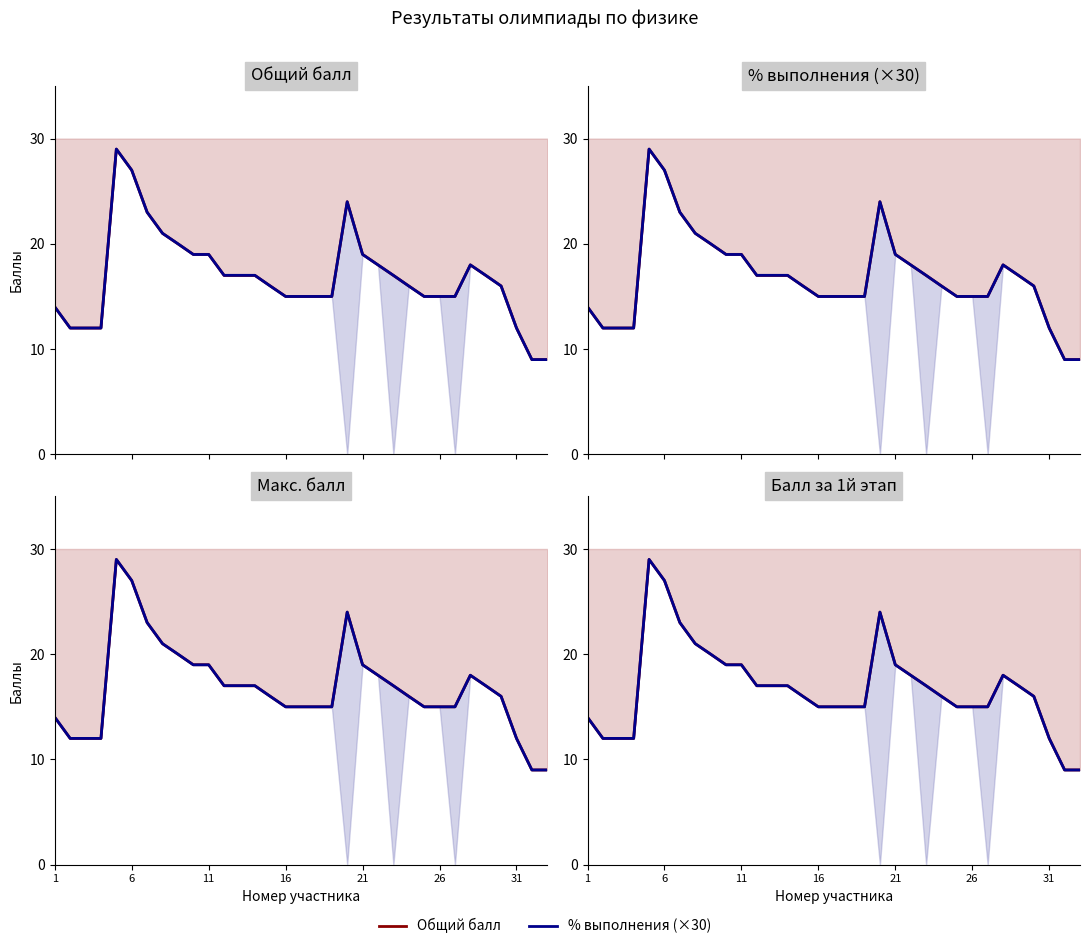

True or false: Общий балл and % выполнения (×30) intersect in this chart.

True